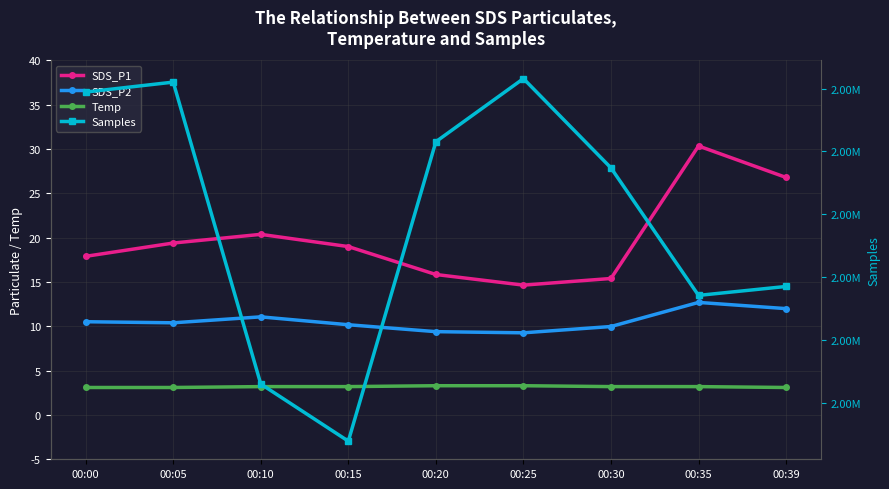

How many lines are shown in the chart?

4